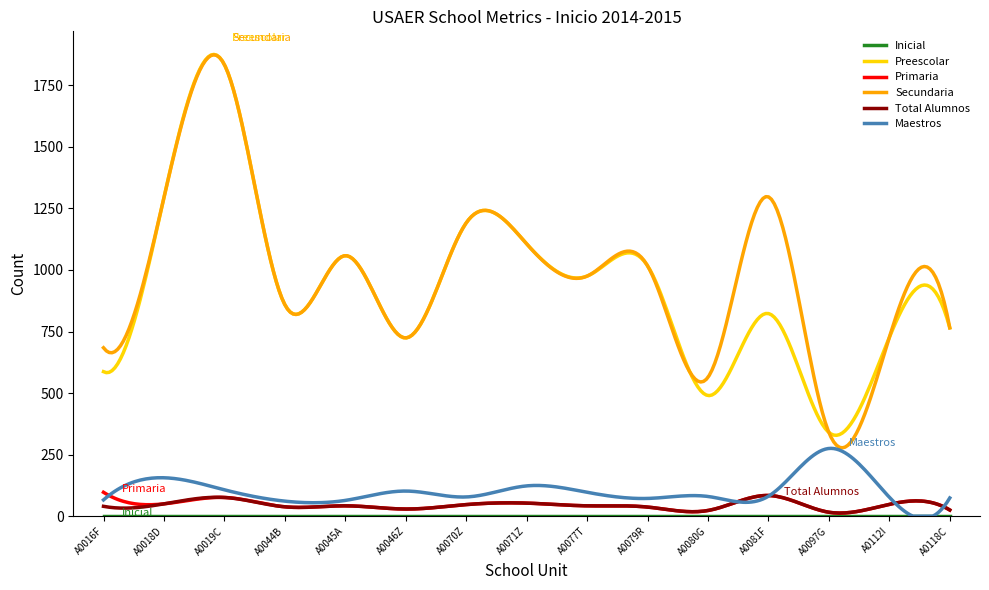

What is the maximum value for Primaria?

97.0